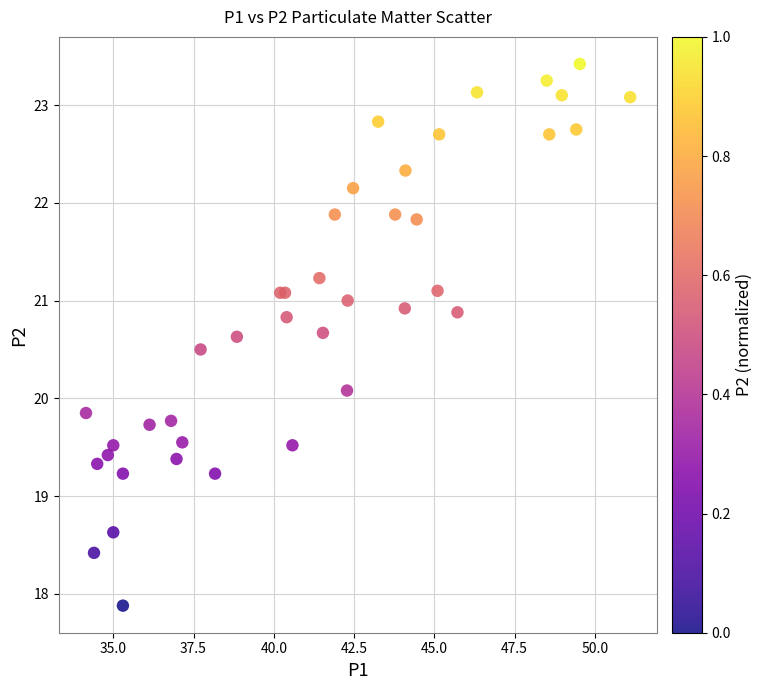

What Y value in the scatter plot is closest to 20?

20.1